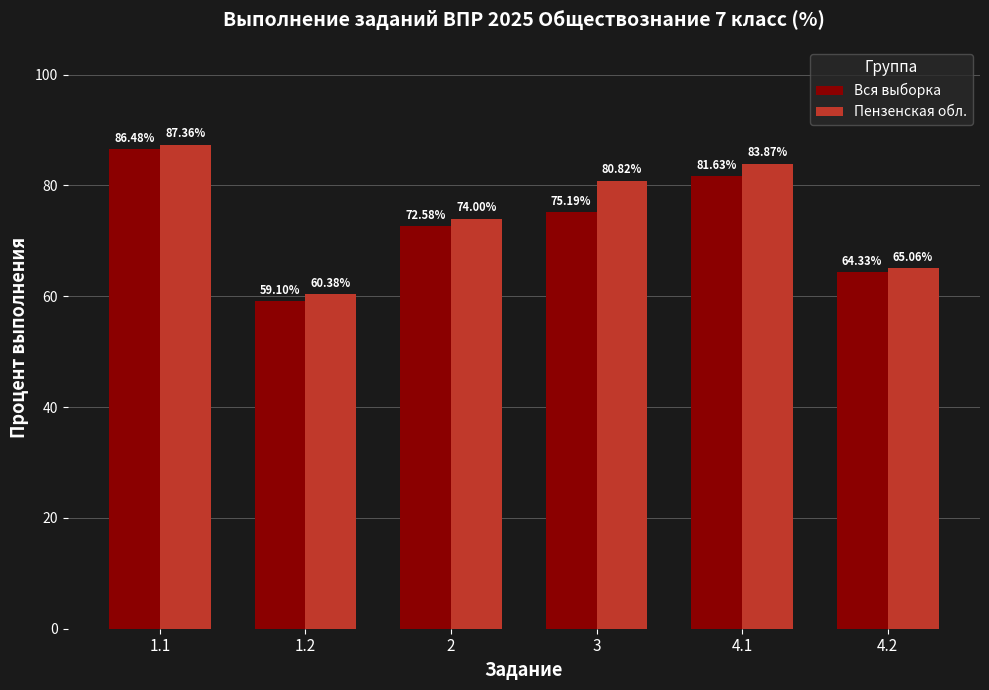

Is it true that Пензенская обл. equals 87.4 at 1.1?

True